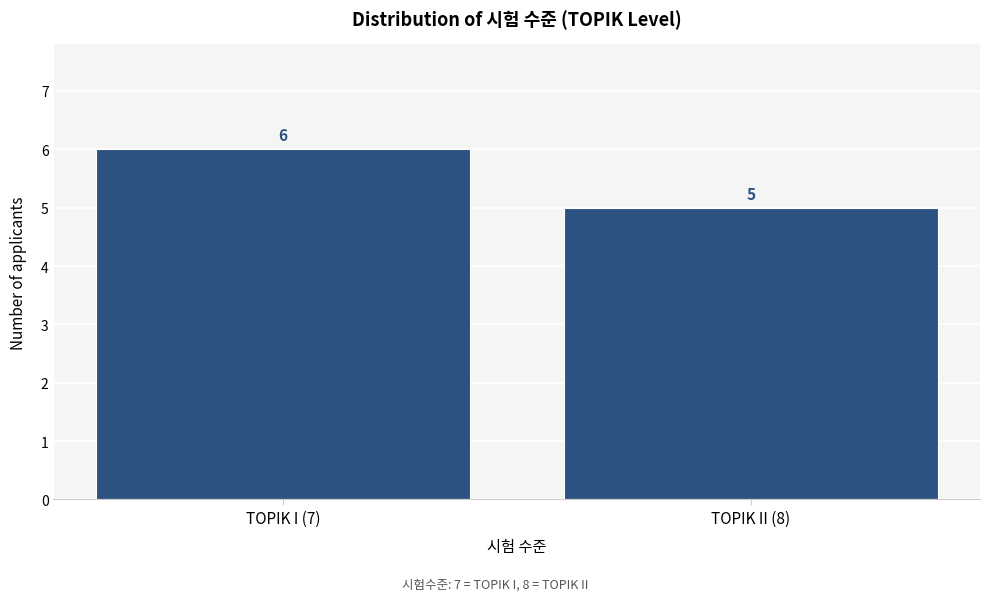

Reading left to right, transcribe all the data shown in this chart.

TOPIK I (7)=6	TOPIK II (8)=5